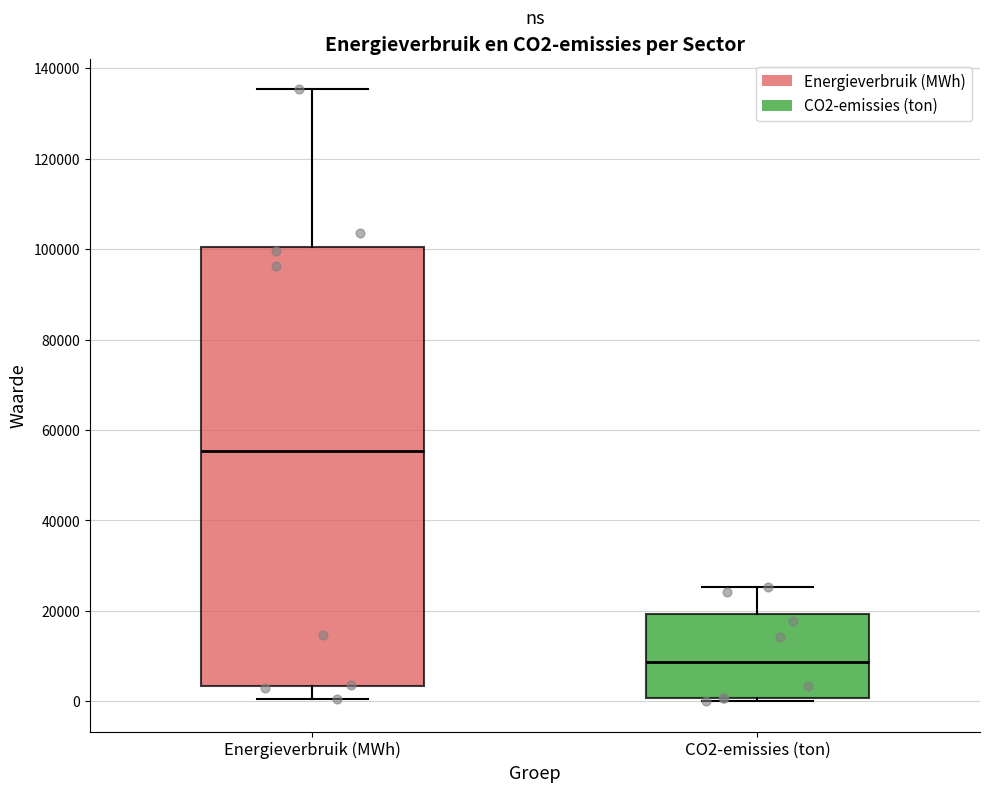

Reading left to right, transcribe this box plot: for each box, give where its median line is, the range the box spans, and where its two whiskers end, as read against the y-axis. The values are not printed on the chart, so give them approximately, as read against the axis.

Energieverbruik (MWh): median 56000, box 4000 to 100000, whiskers 0 to 136000
CO2-emissies (ton): median 8000, box 0 to 20000, whiskers 0 (just below the box's lower edge) to 26000